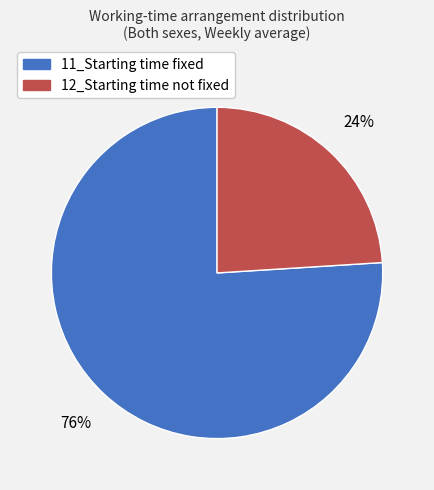

What percentage is the 12_Starting time not fixed slice, to the nearest percent?

24%